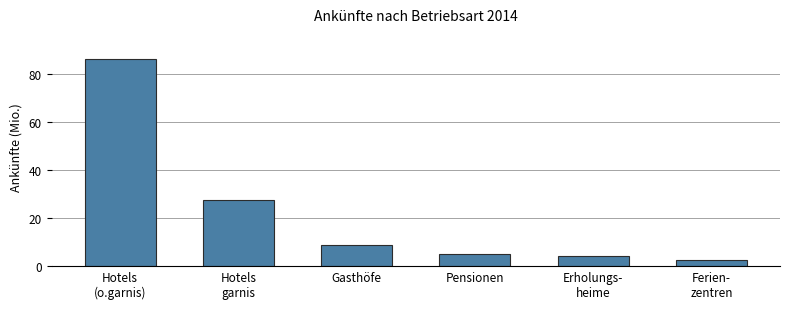

Reading left to right, extract all data points from this chart.

86.0	27.3	8.5	4.9	4.1	2.5